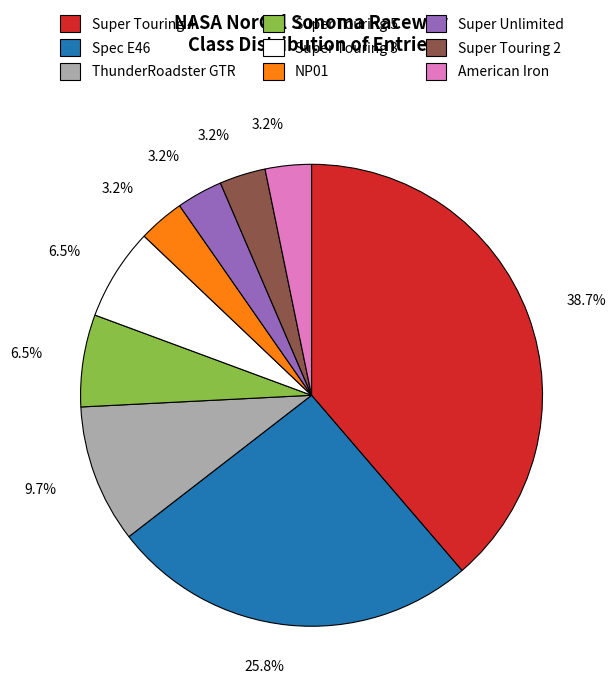

How many segments does this pie chart have?

9